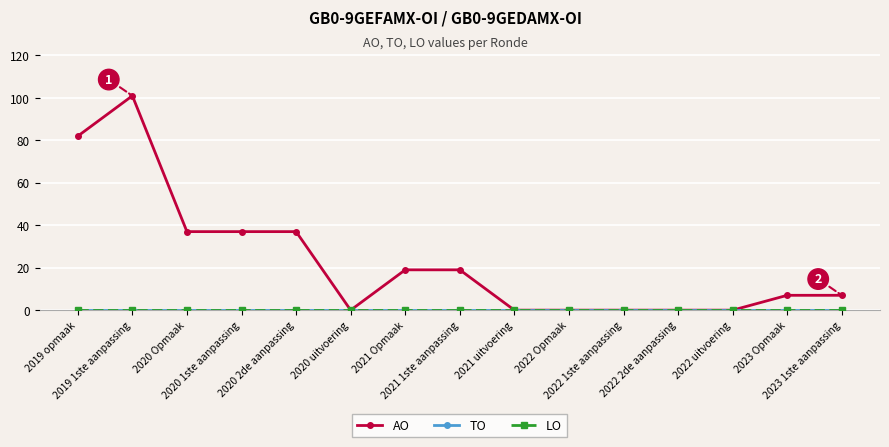

Does the chart have visible grid lines?

Yes